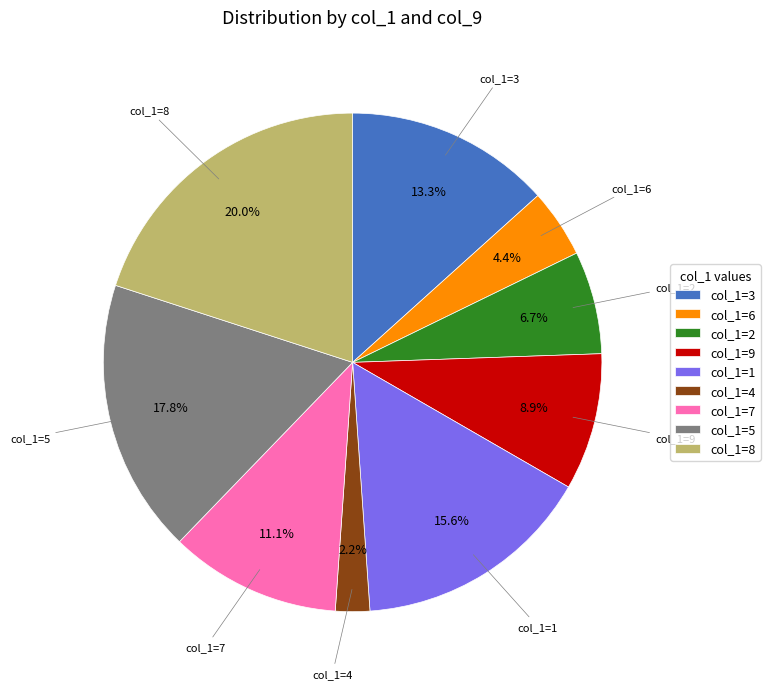

Which slice is the smallest?

col_1=4